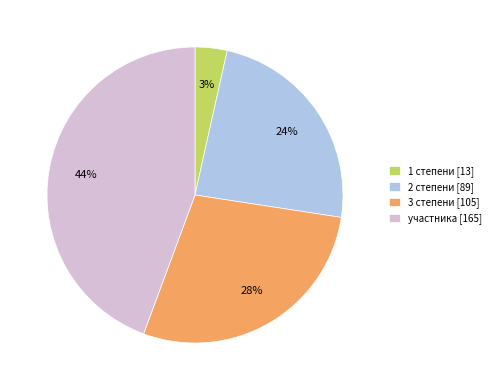

Which slice is the smallest?

1 степени